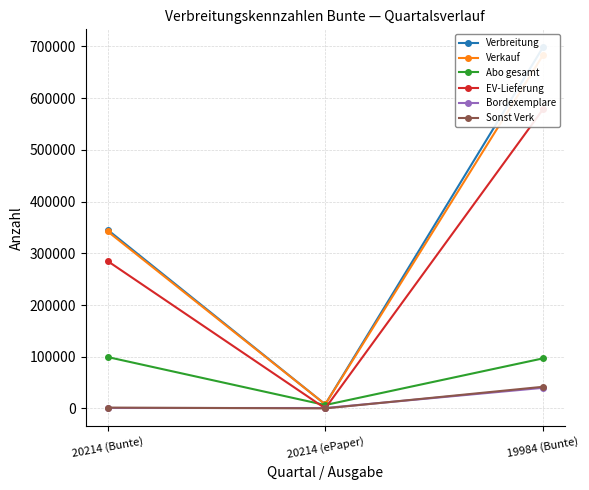

Where does the EV-Lieferung series first go above 285078?

19984 (Bunte)